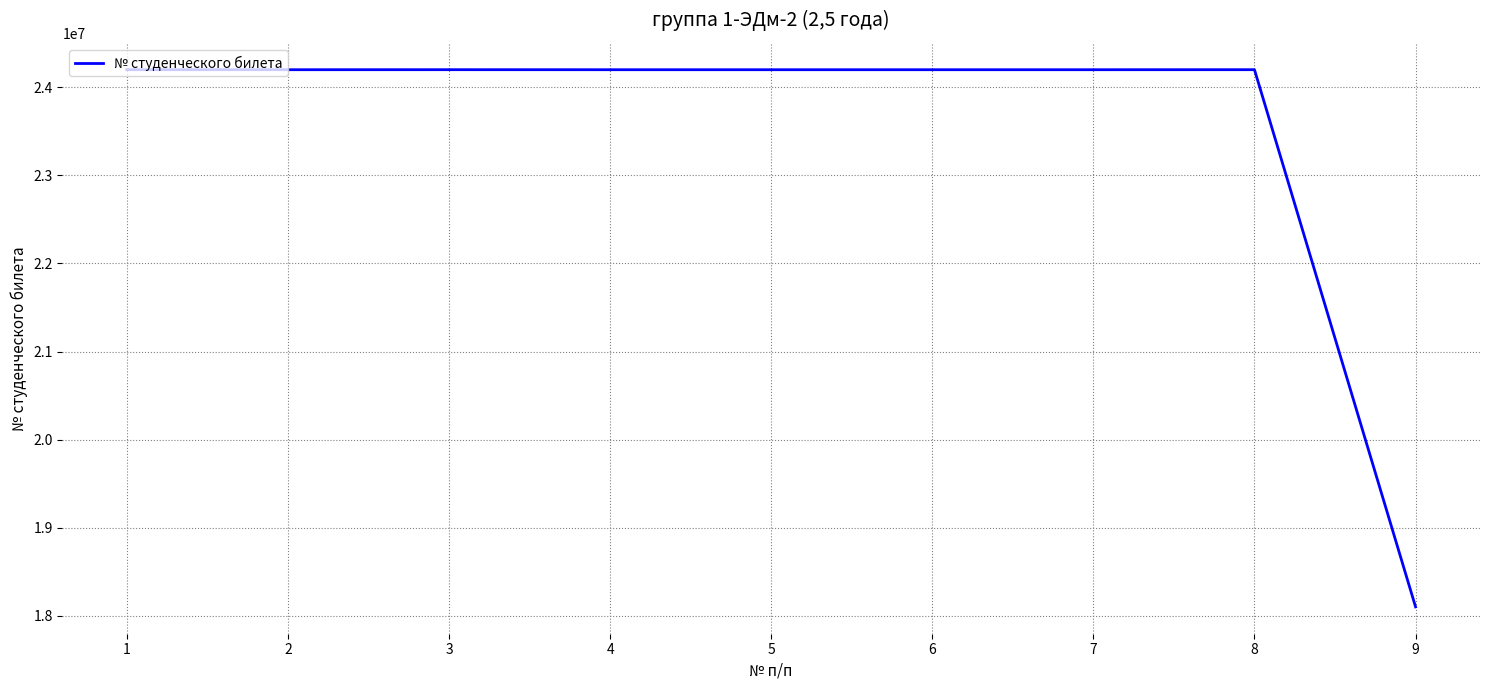

What is the greatest value displayed?

24200724